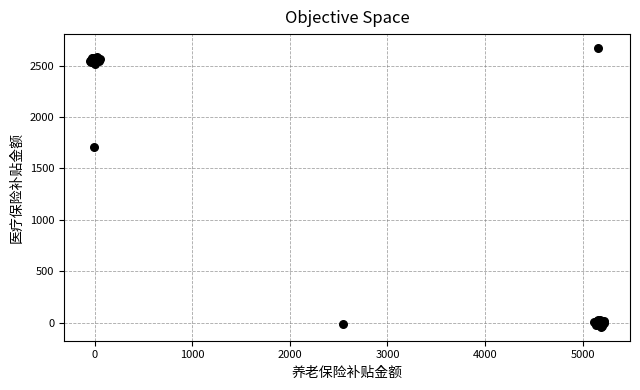

What Y value in the scatter plot is closest to 1316?

1709.6